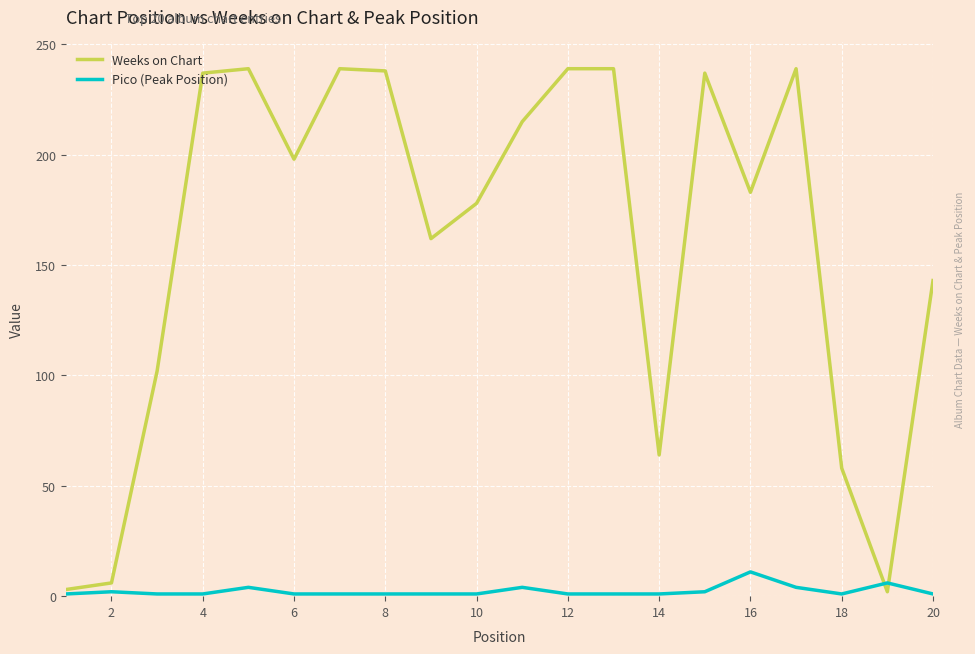

List the series in order of their overall mean, lowest first.

Pico (Peak Position), Weeks on Chart